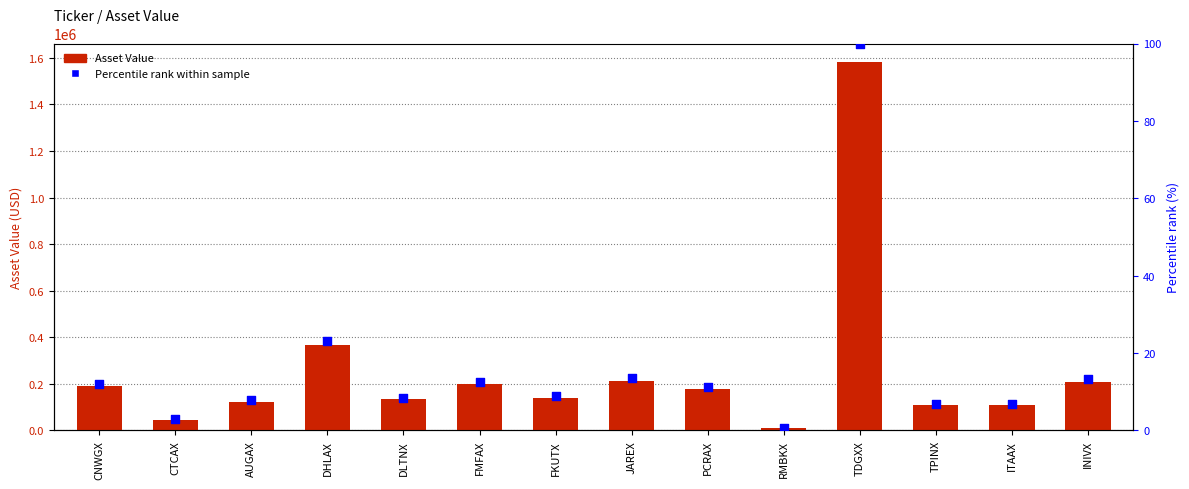

At how many categories does at least one series exceed 1047785?

1